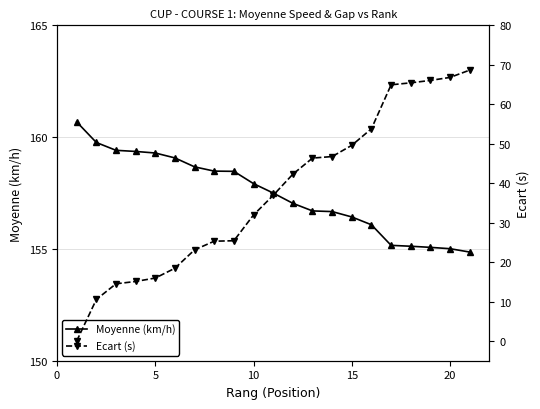

What is the highest value of the Moyenne (km/h) series?

160.7